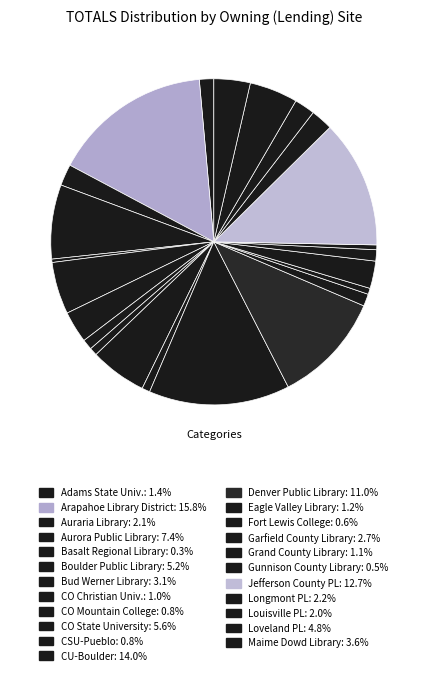

What is the ratio of the value at CO Mountain College to the value at Louisville PL?

0.4